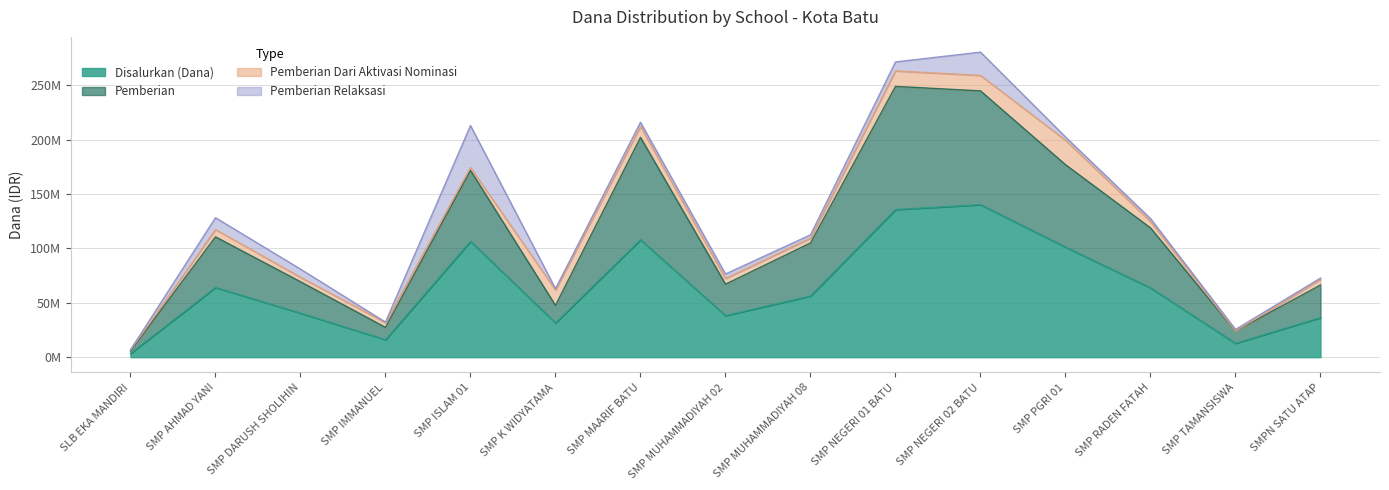

What position from the left is SMP MUHAMMADIYAH 08?

9